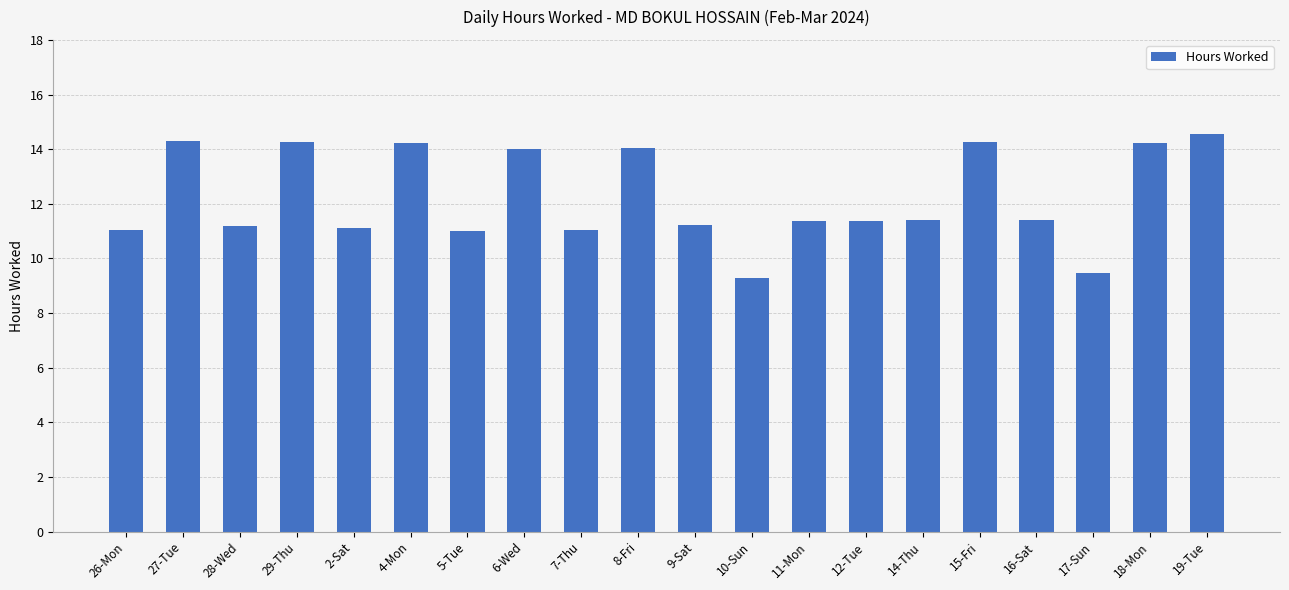

Read the value at 26-Mon.

11.1